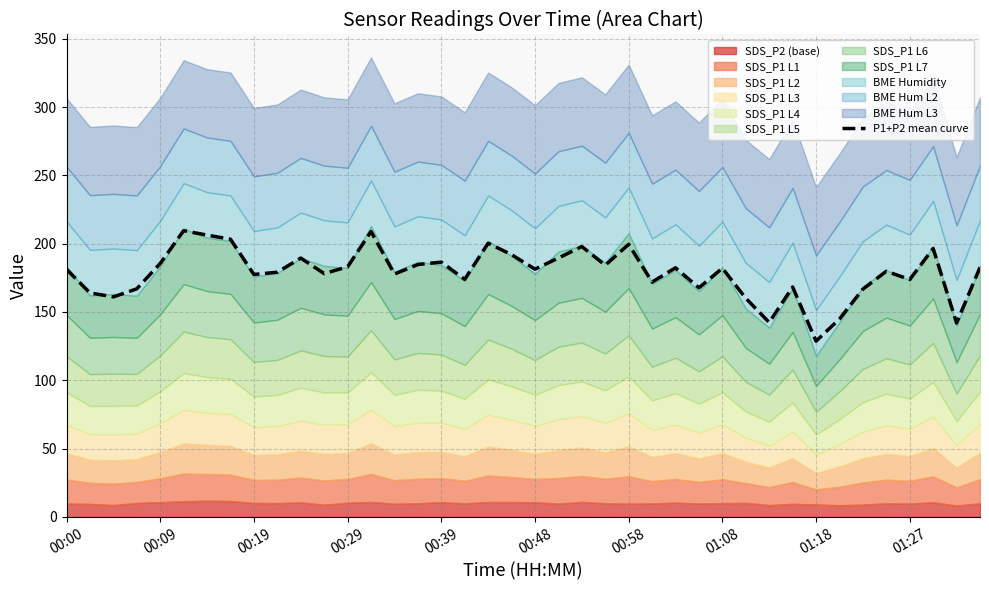

What is the sum of the values at 11 and 15?

362.8